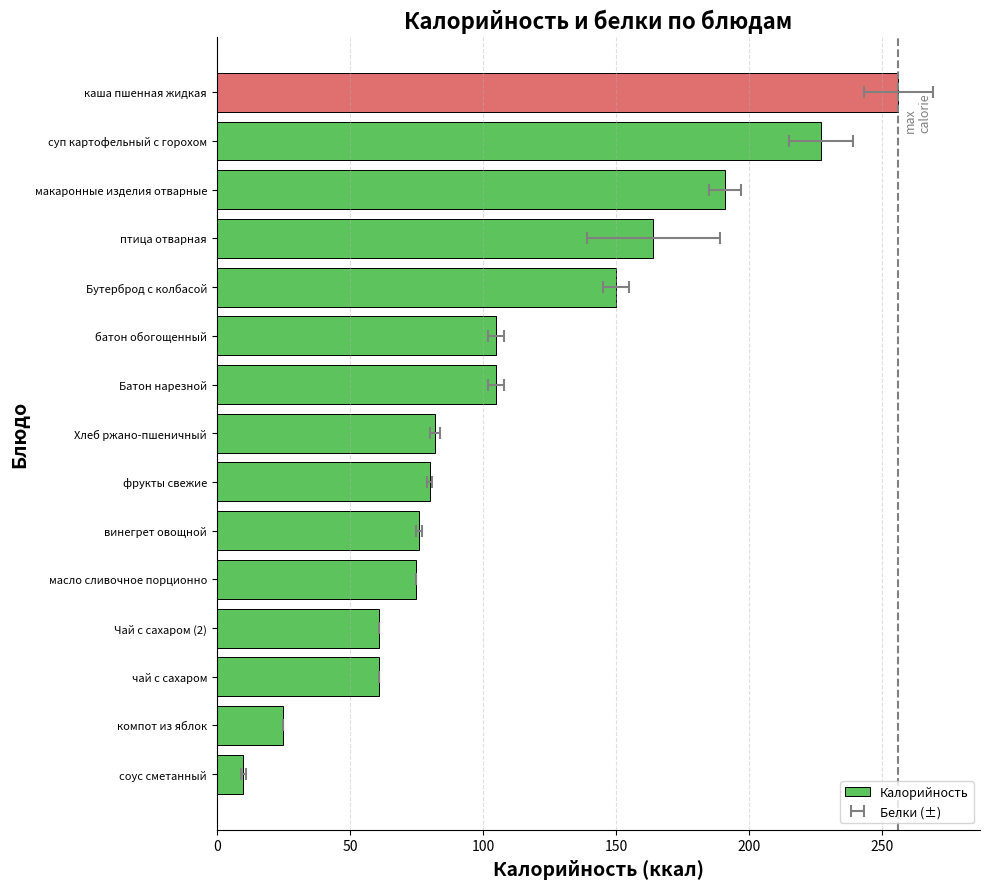

What position from the right is масло сливочное порционно?

11